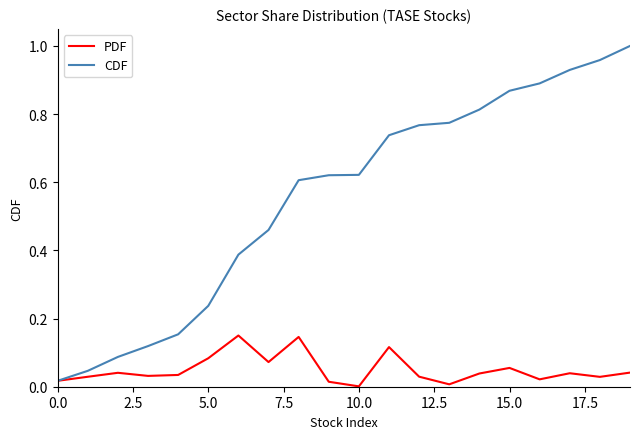

List the series in order of their peak value, lowest first.

PDF, CDF